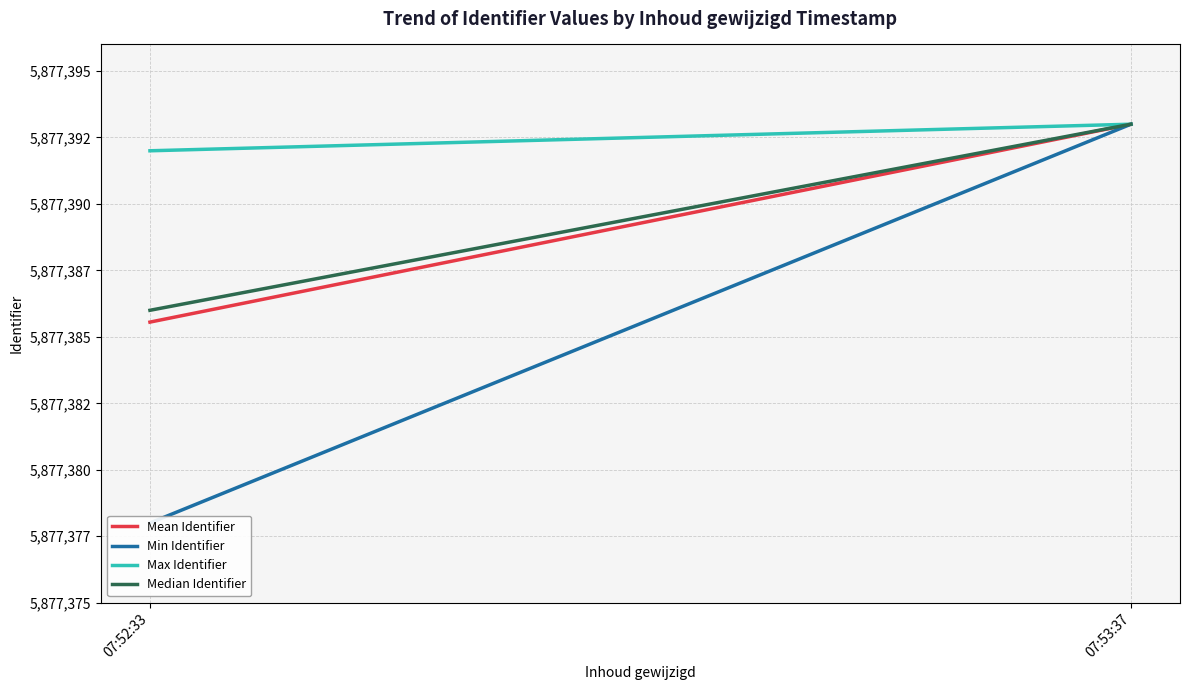

Which category has the lowest value across all series?

07:52:33